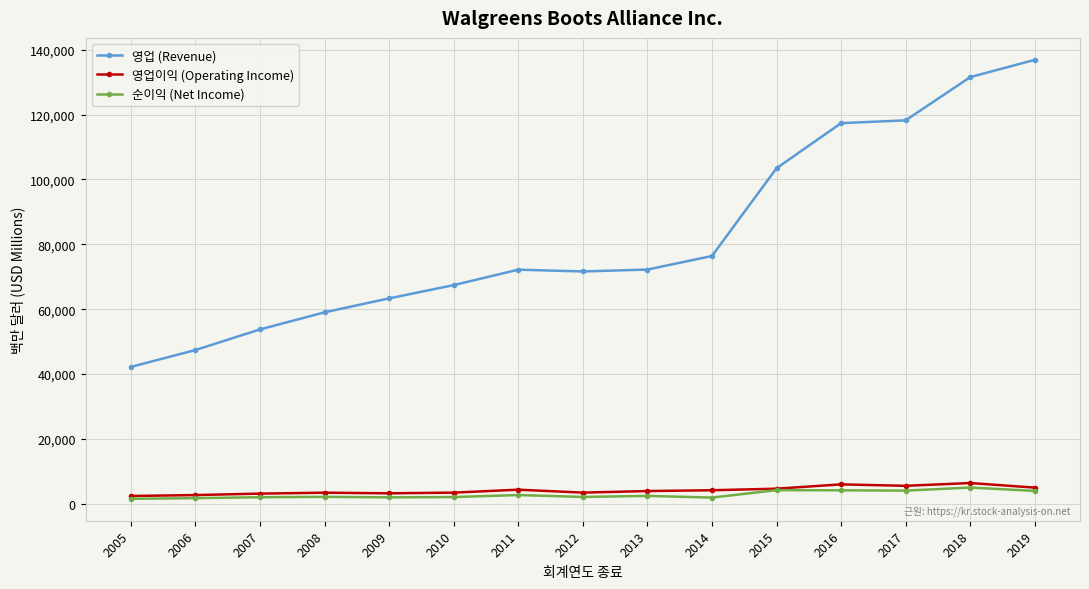

Between 2013 and 2016, which series saw the biggest shift?

영업 (Revenue)